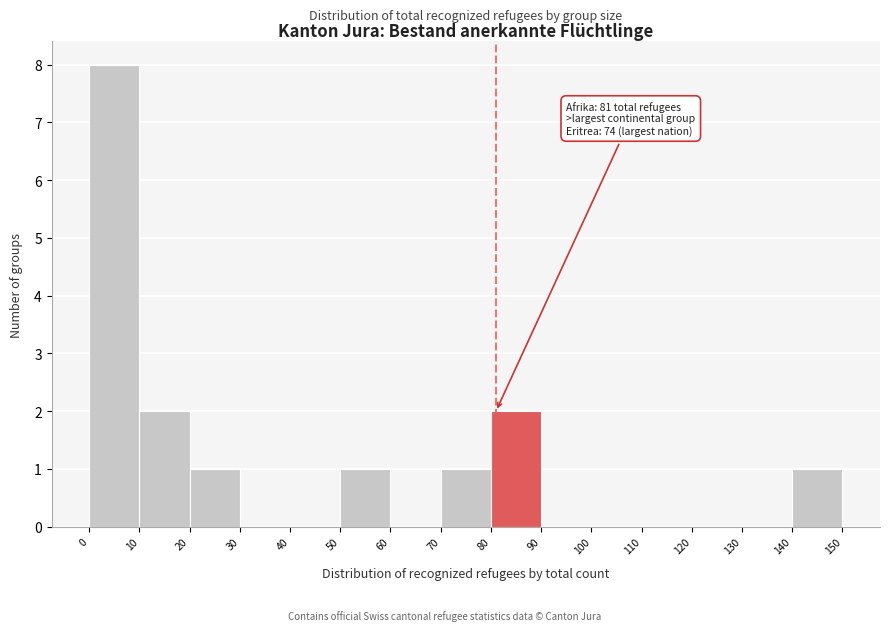

Over which range of the x-axis is the bar tallest?

0 to 10